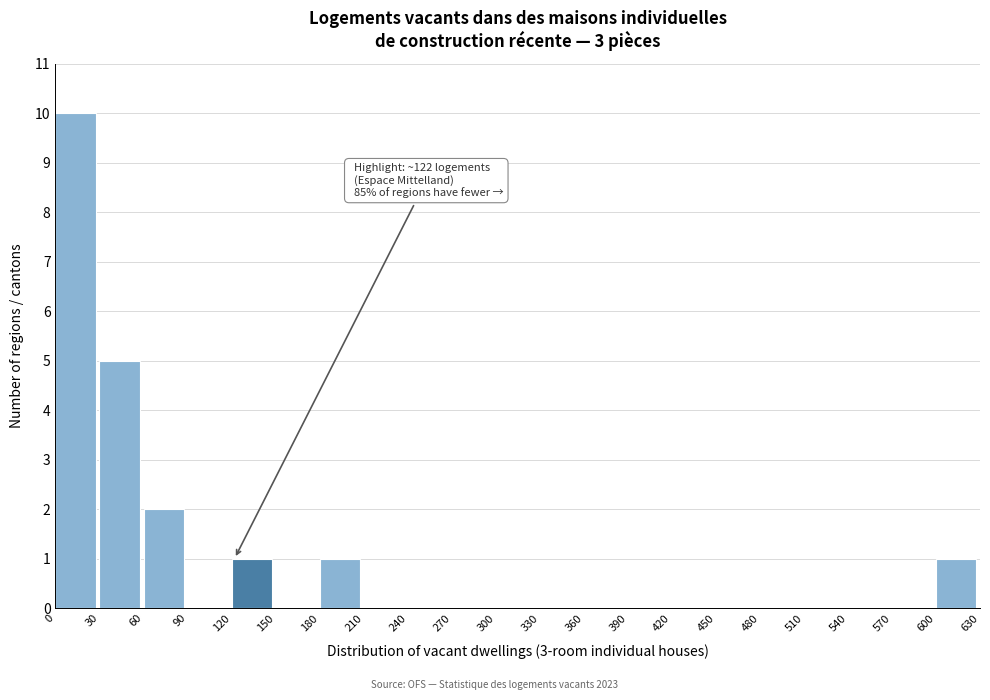

Over which range of the x-axis is the bar tallest?

0 to 30